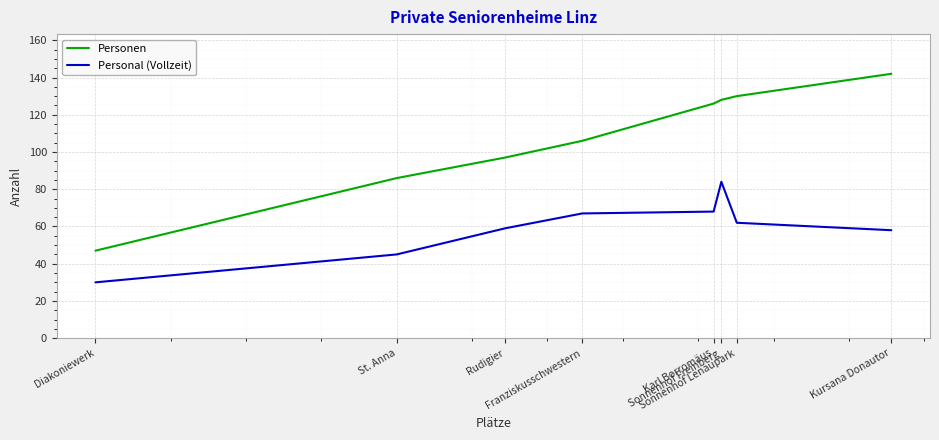

List the labels in order of Personen value, smallest first.

Diakoniewerk, St. Anna, Rudigier, Franziskusschwestern, Karl Borromäus, Sonnenhof Freinberg, Sonnenhof Lenaupark, Kursana Donautor